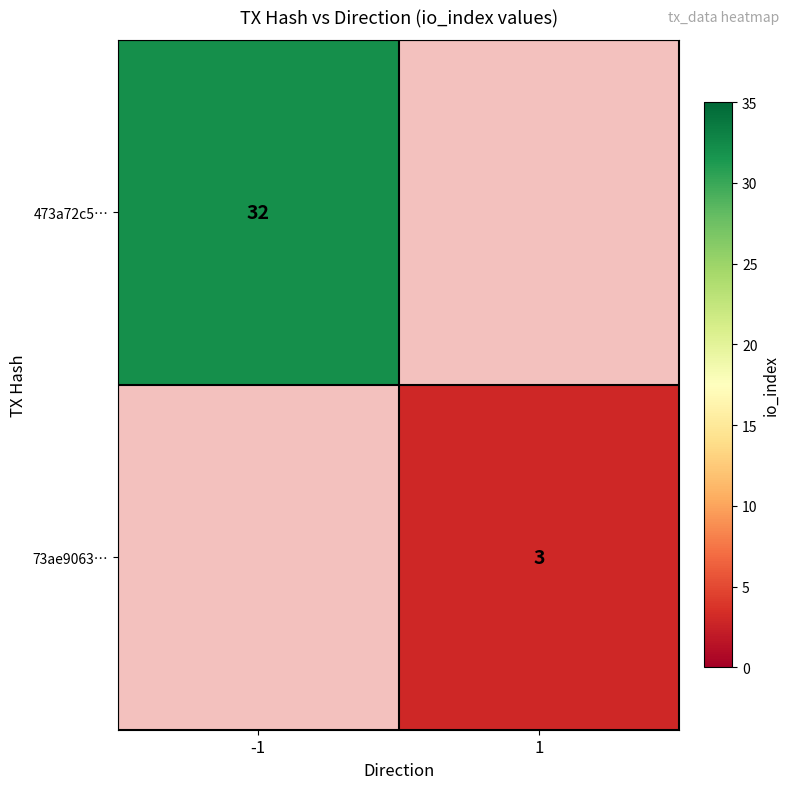

The 473a72c5… series shows 43 at -1. True or false?

False